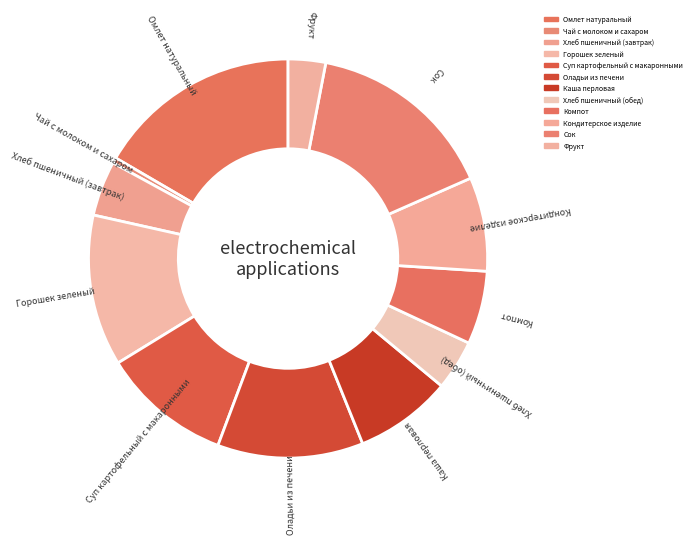

Which slice is the largest?

Омлет натуральный